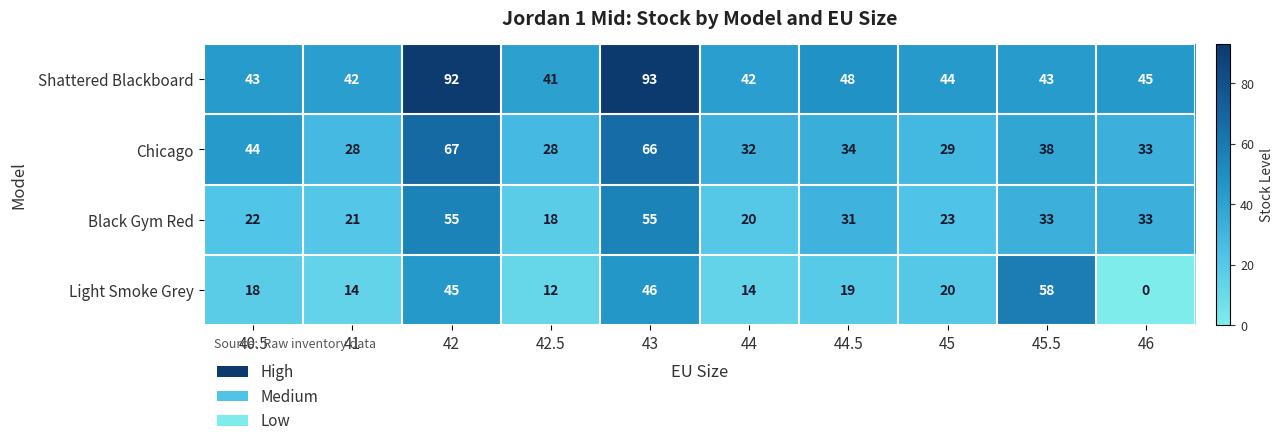

What is the difference between the highest and lowest values at 40.5?

26